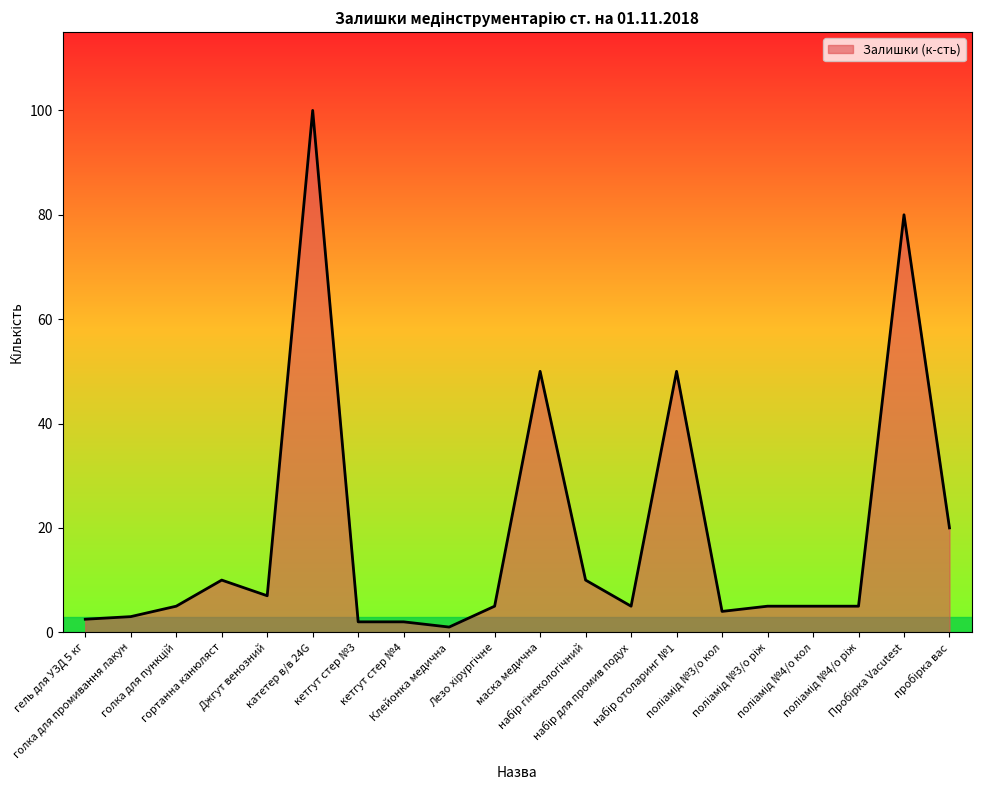

What is the difference between the maximum and minimum values?

99.0